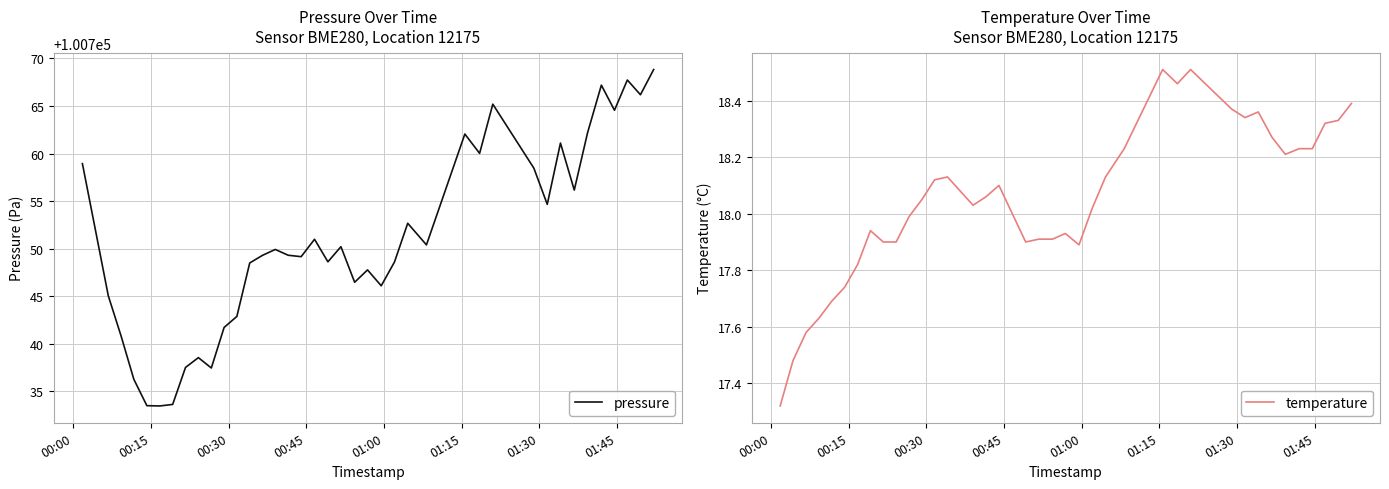

What is the minimum value for pressure?

100733.5